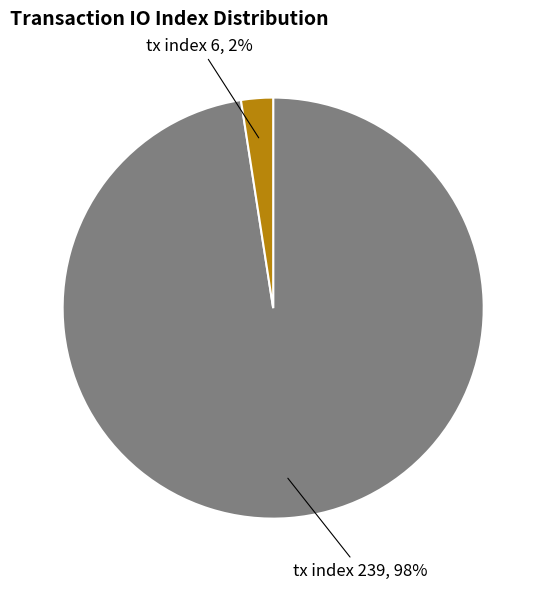

True or false: tx index 6 accounts for 2% of the total.

True